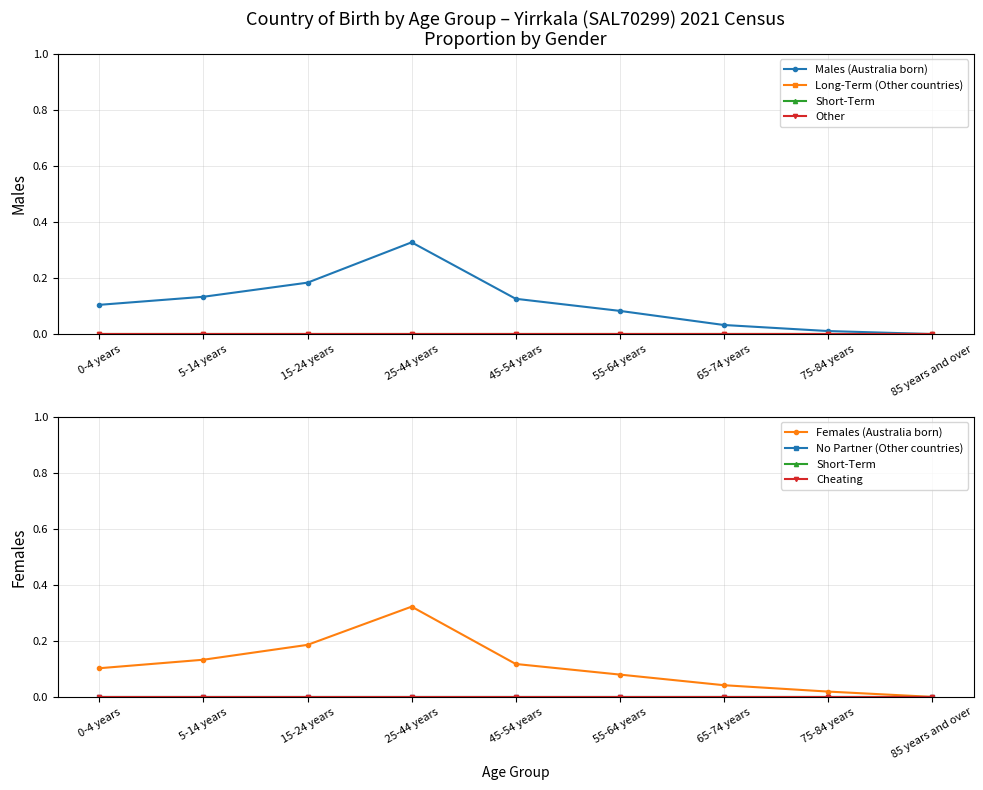

What is the label of the 7th point from the left?

65-74 years